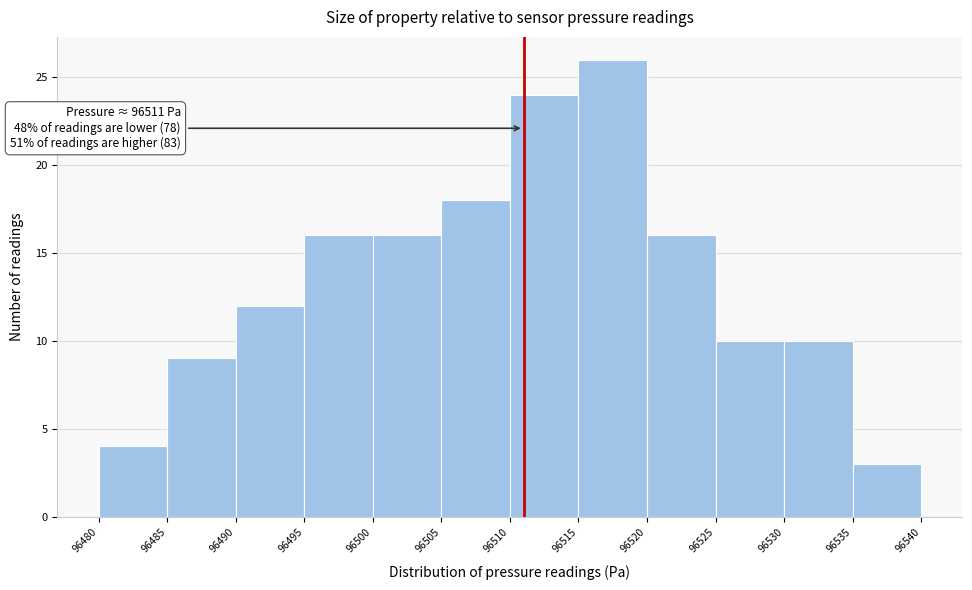

Over which range of the x-axis is the bar tallest?

96515 to 96520